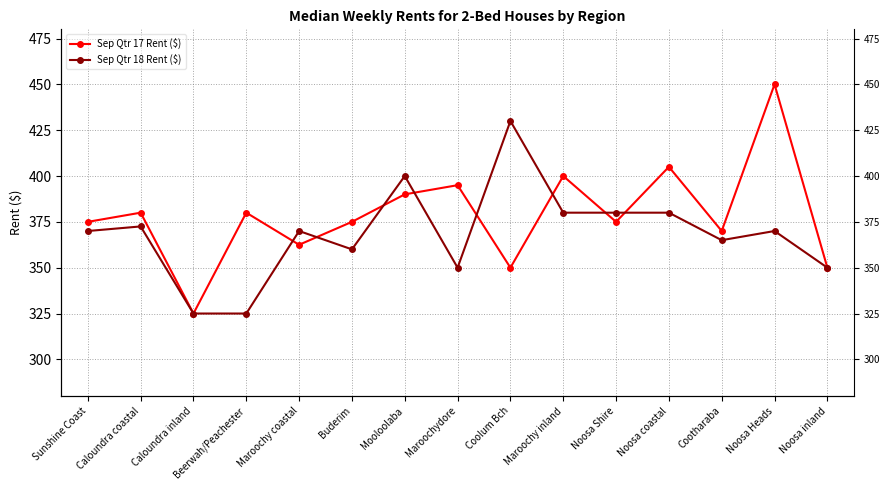

How many intersections are there between Sep Qtr 18 Rent ($) and Sep Qtr 17 Rent ($)?

8